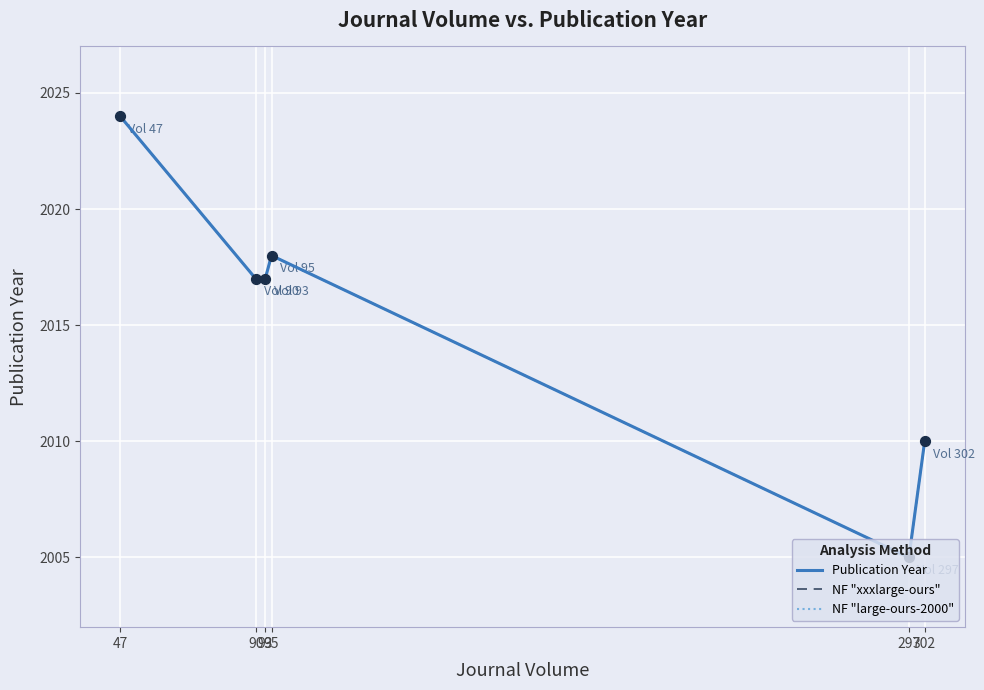

Does the chart have visible grid lines?

Yes